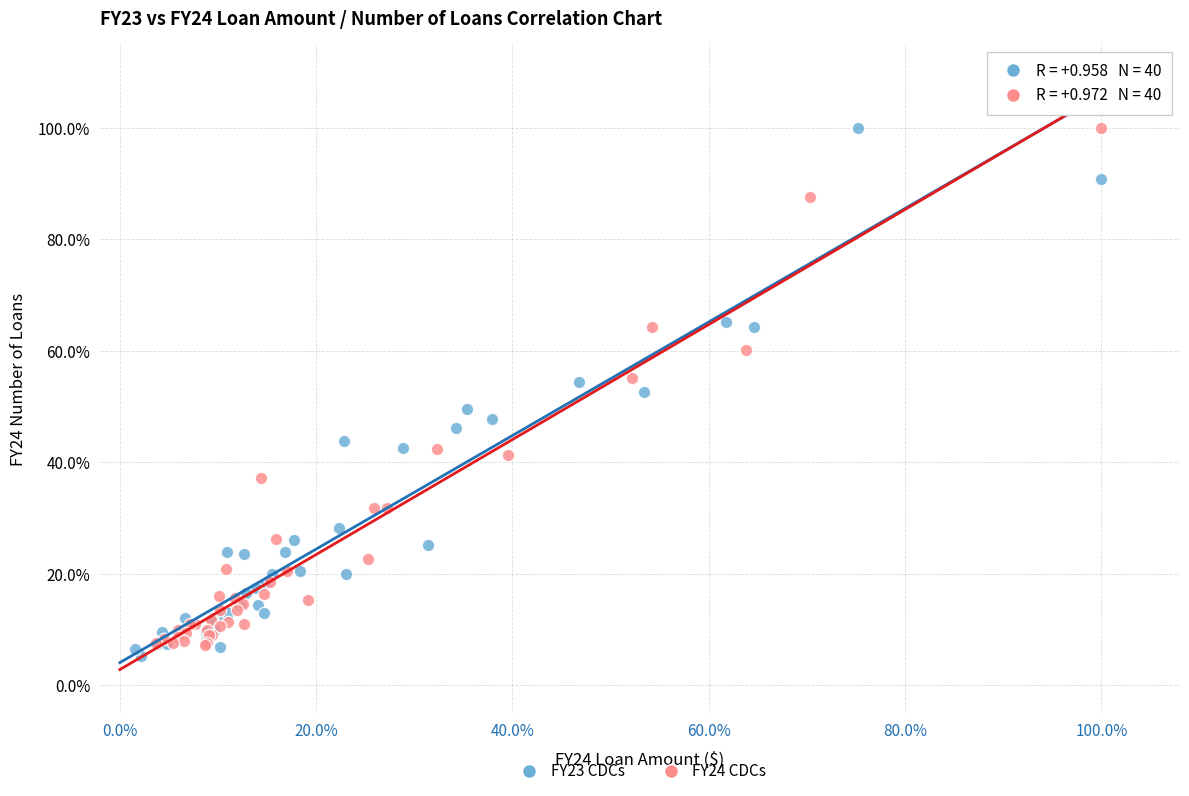

Which series has the widest spread of Y values?

FY23 CDCs